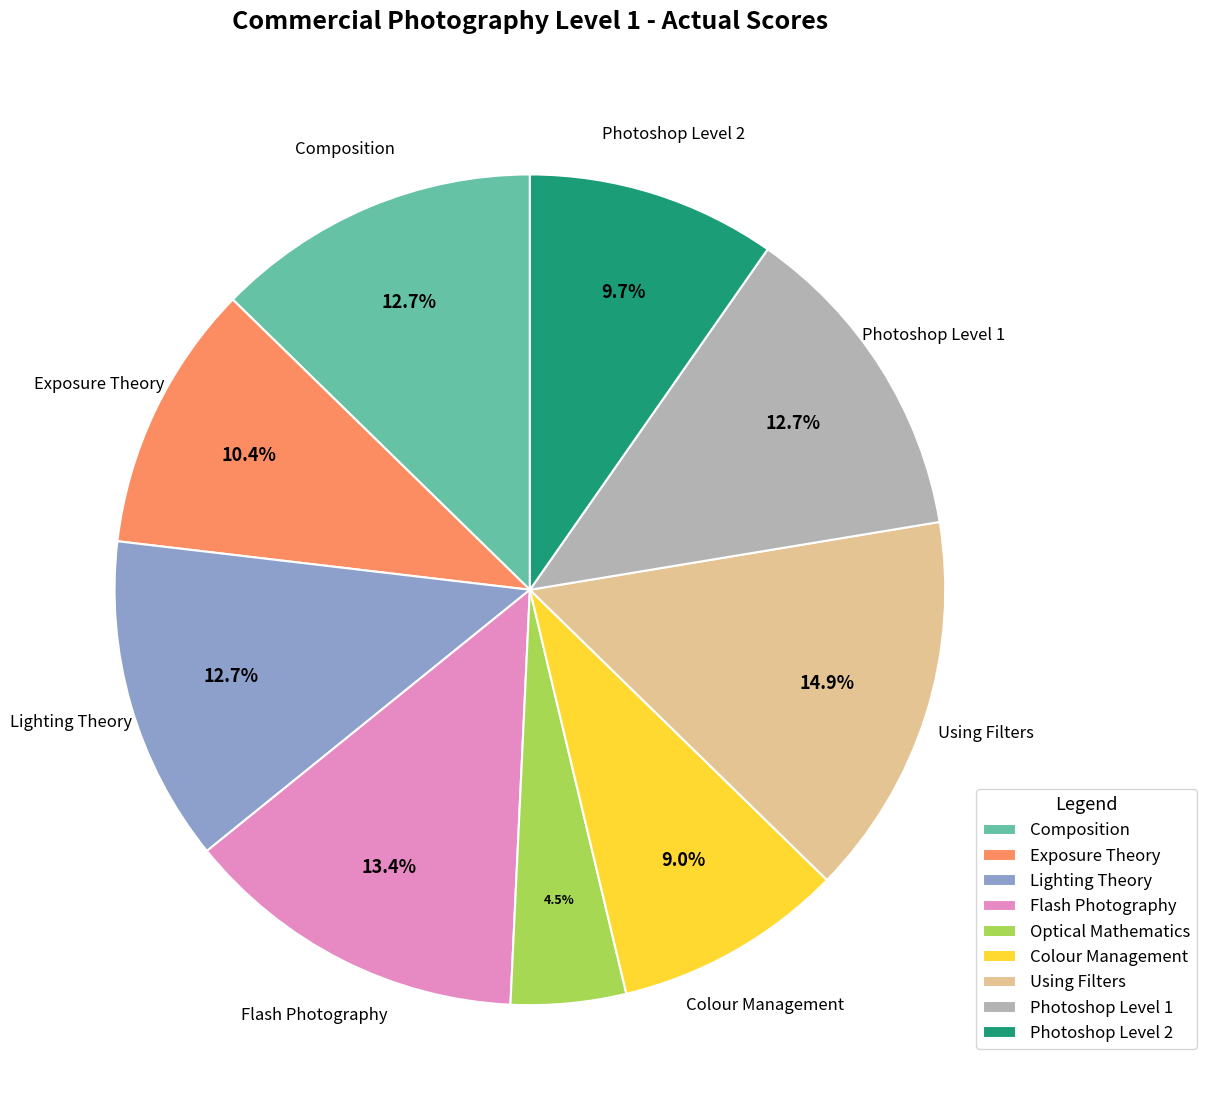

Does Lighting Theory account for over 50% of the chart?

No